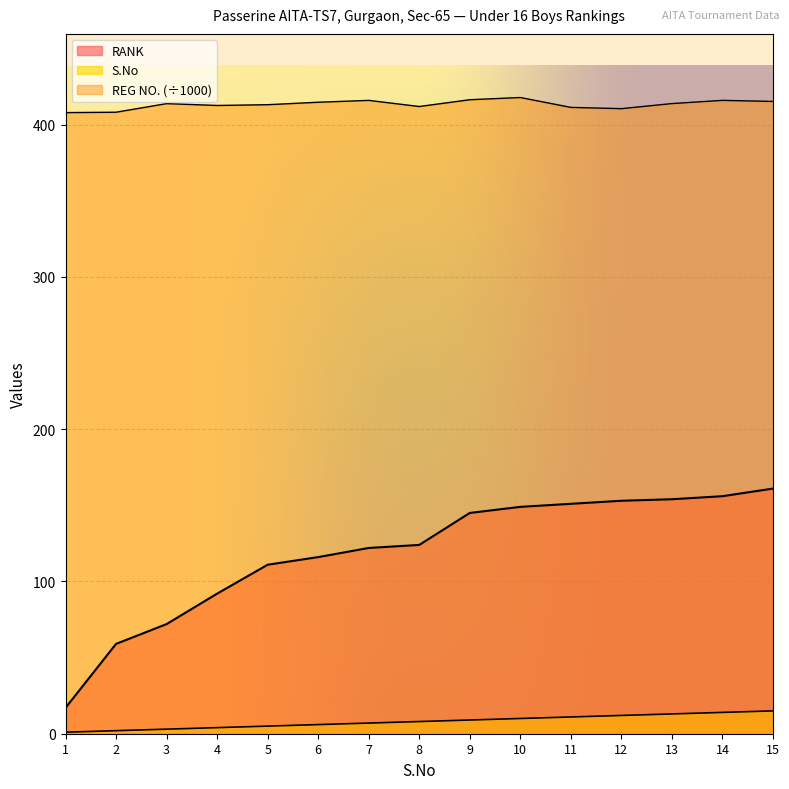

Reading left to right, extract all data points from this chart.

S.No: 1=1.0	2=2.0	3=3.0	4=4.0	5=5.0	6=6.0	7=7.0	8=8.0	9=9.0	10=10.0	11=11.0	12=12.0	13=13.0	14=14.0	15=15.0
RANK: 1=17.0	2=59.0	3=72.0	4=92.0	5=111.0	6=116.0	7=122.0	8=124.0	9=145.0	10=149.0	11=151.0	12=153.0	13=154.0	14=156.0	15=161.0
REG NO.: 1=407.9	2=408.2	3=413.8	4=412.6	5=413.1	6=414.7	7=416.0	8=411.9	9=416.4	10=417.8	11=411.4	12=410.5	13=413.9	14=416.0	15=415.3